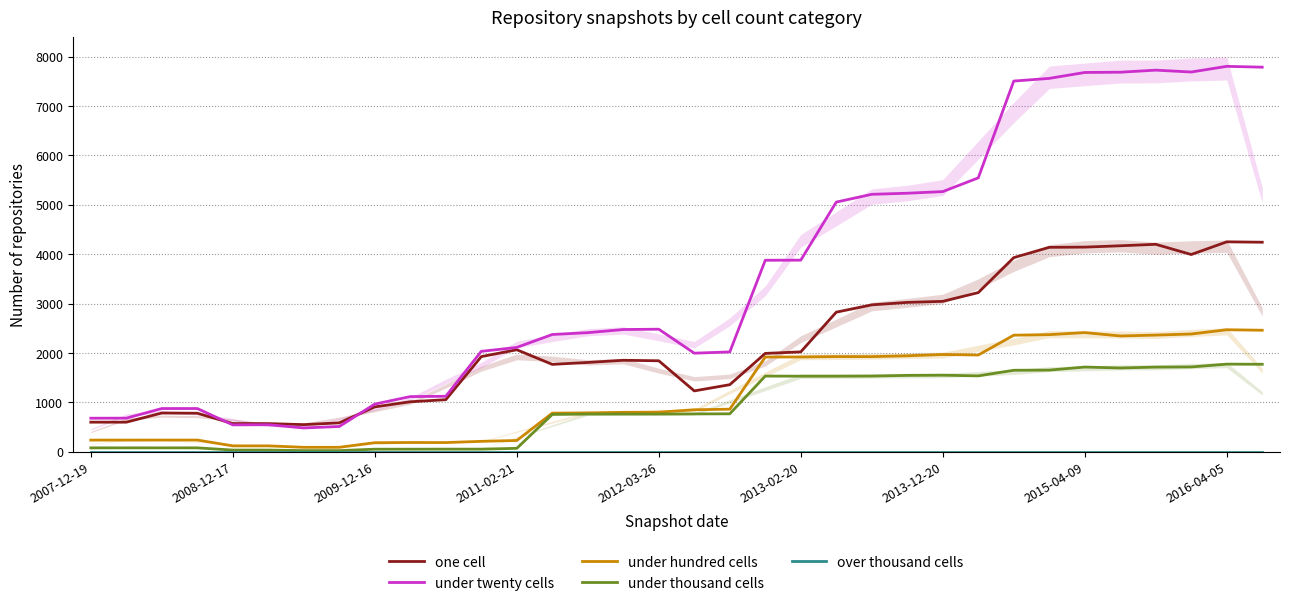

Rank the series at 31 from lowest to highest value.

over thousand cells, under thousand cells, under hundred cells, one cell, under twenty cells